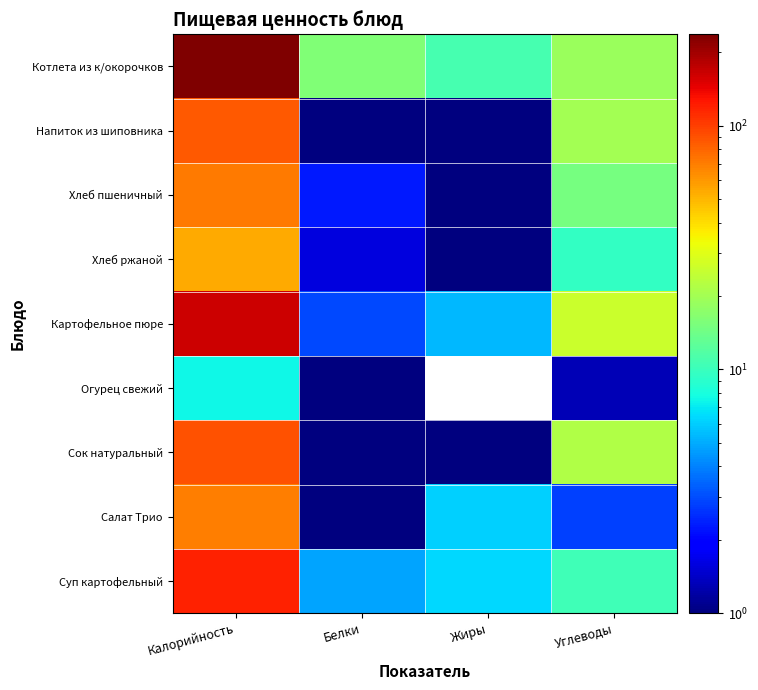

Which series has the largest total across all categories?

Котлета из к/окорочков